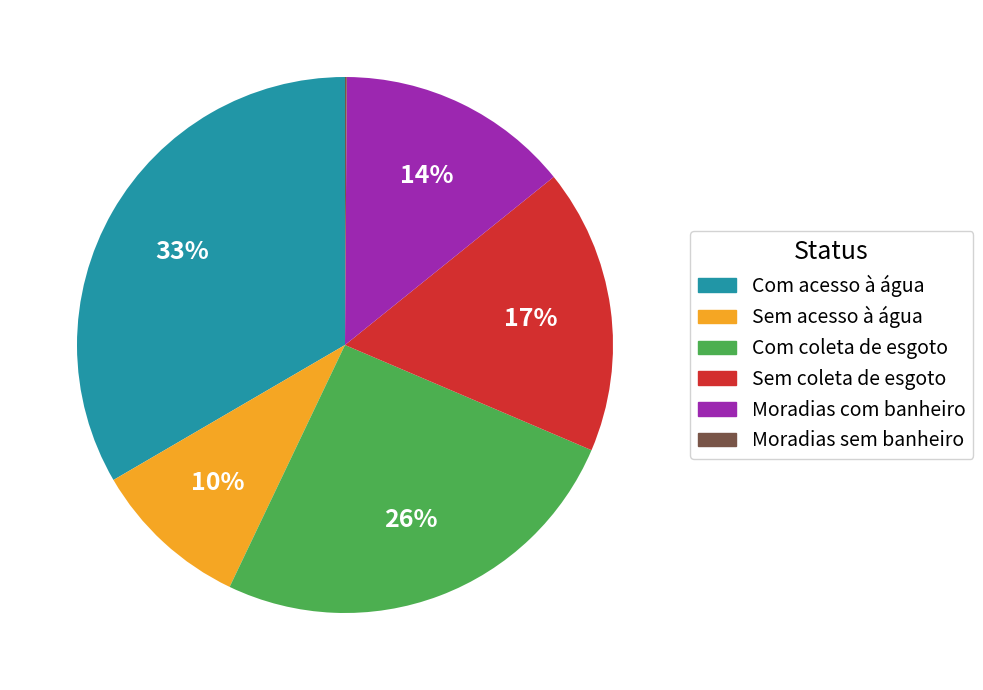

Combined, do Com coleta de esgoto and Moradias com banheiro account for over 50%?

No